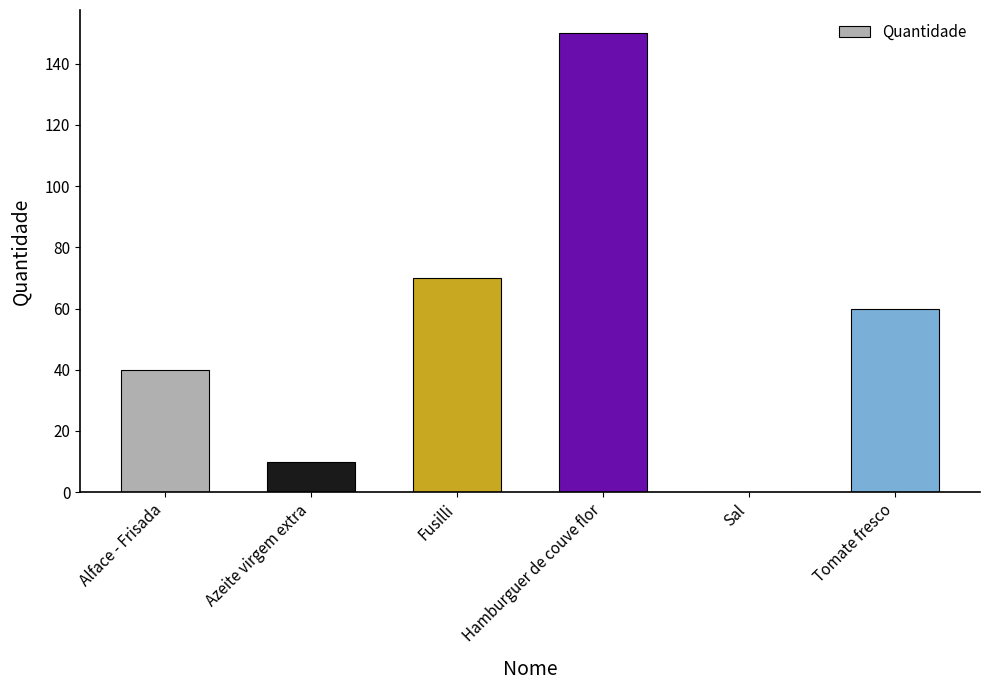

Which category has the highest value across all series?

Hamburguer de couve flor